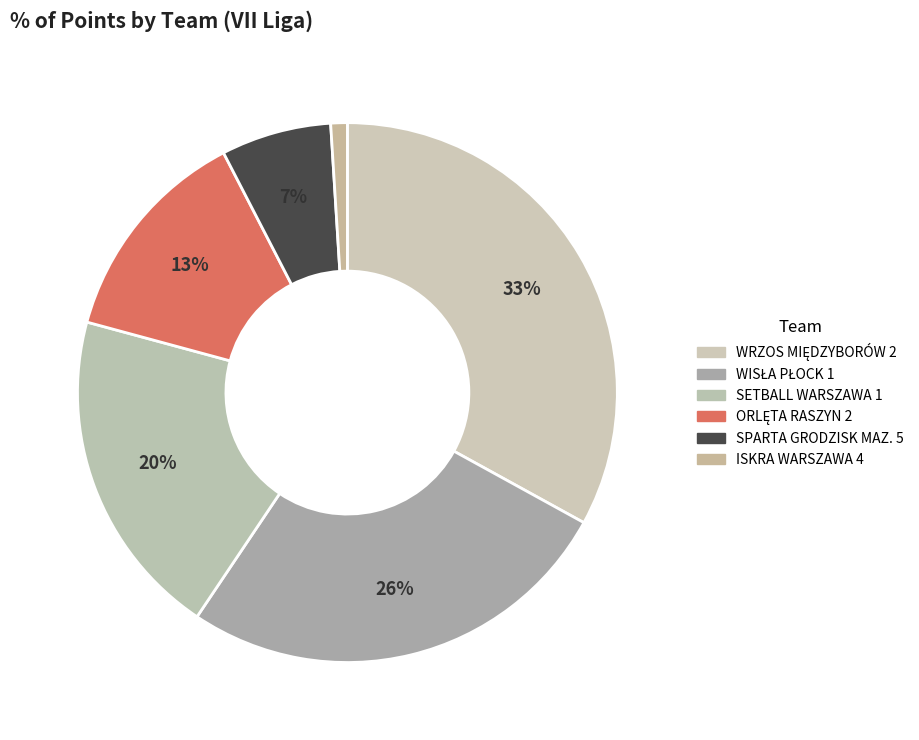

To the nearest percent, what is the combined percentage of WISŁA PŁOCK 1 and SETBALL WARSZAWA 1?

47%